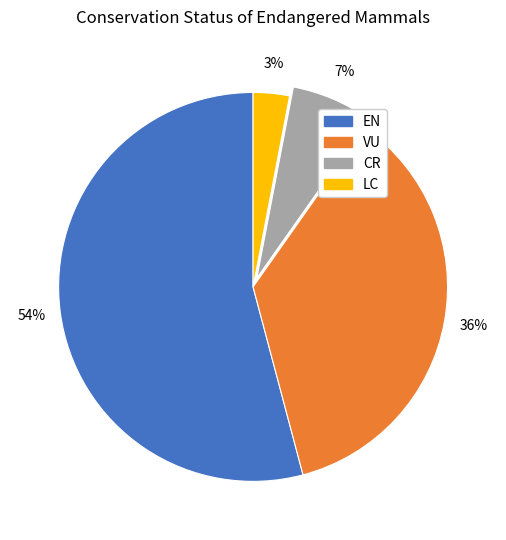

Is there a majority slice in this chart?

Yes